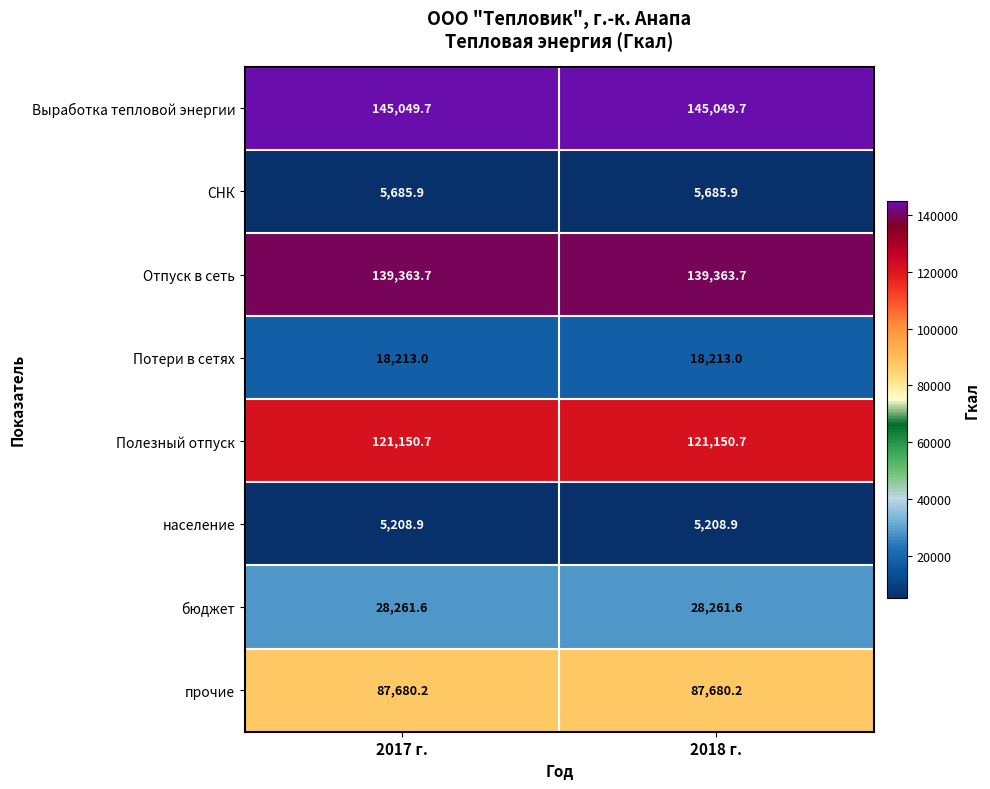

Which series has the largest total across all categories?

Выработка тепловой энергии